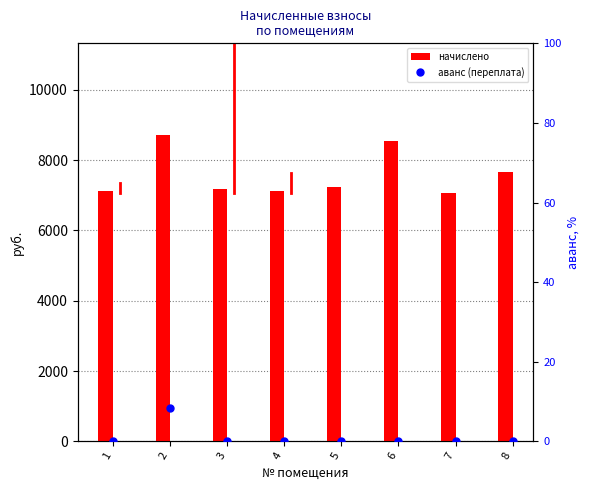

What is the sum of all аванс (переплата) values?

8.3